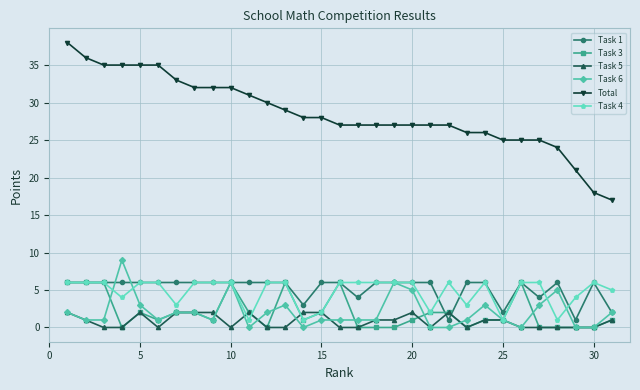

True or false: Task 4 has more than 1 interior local peaks.

True